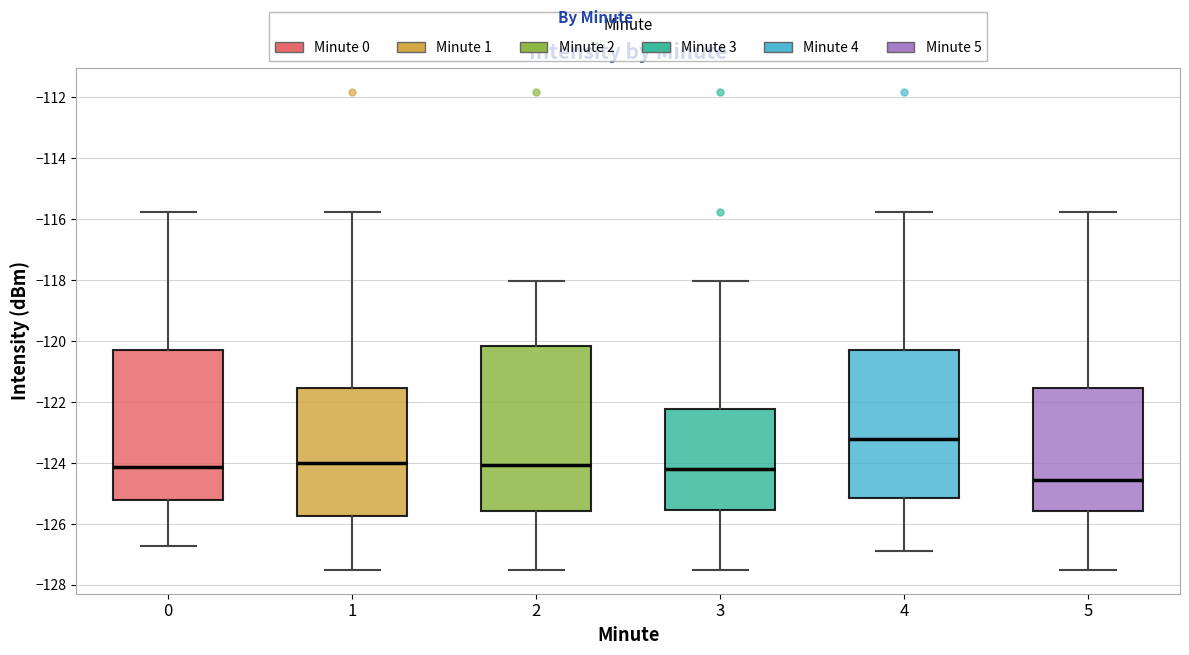

Comparing the boxes themselves (not the whiskers), which one is the tallest?

2